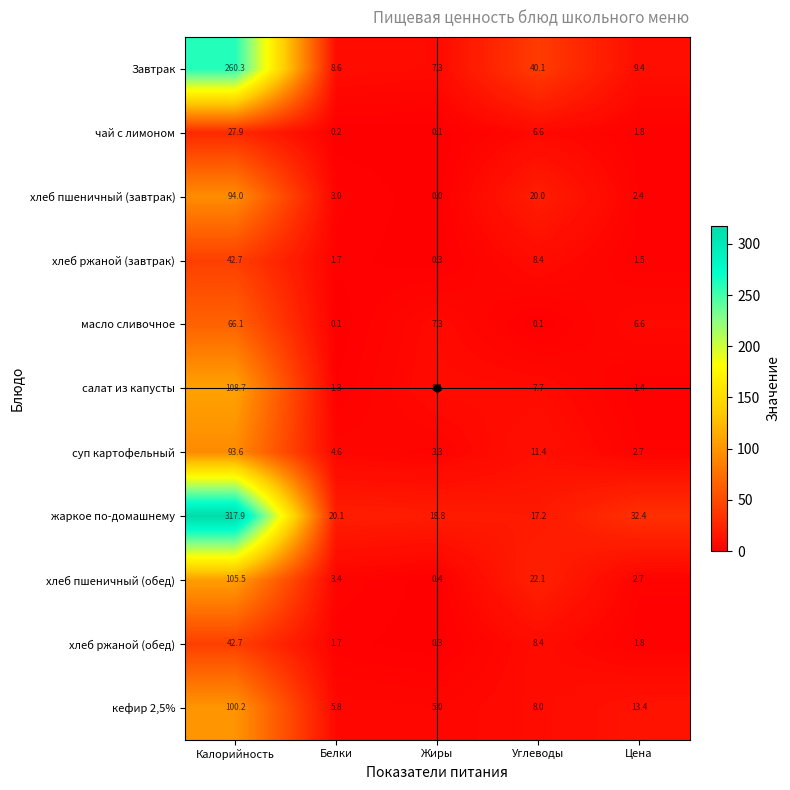

Rank the categories by салат из капусты value from lowest to highest.

Белки, Цена, Углеводы, Жиры, Калорийность